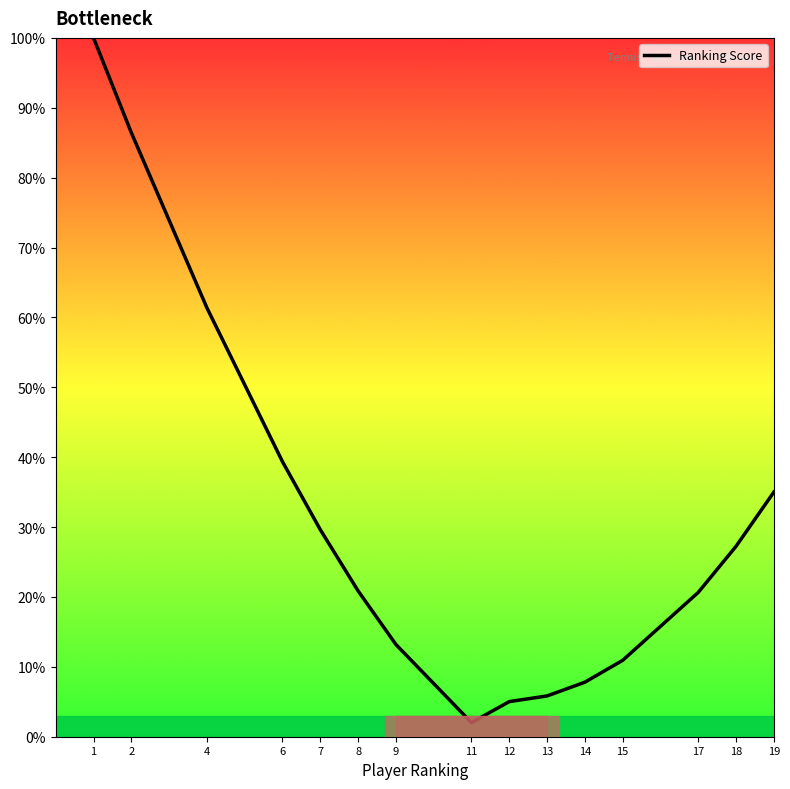

What is the minimum value shown in the chart?

2.0